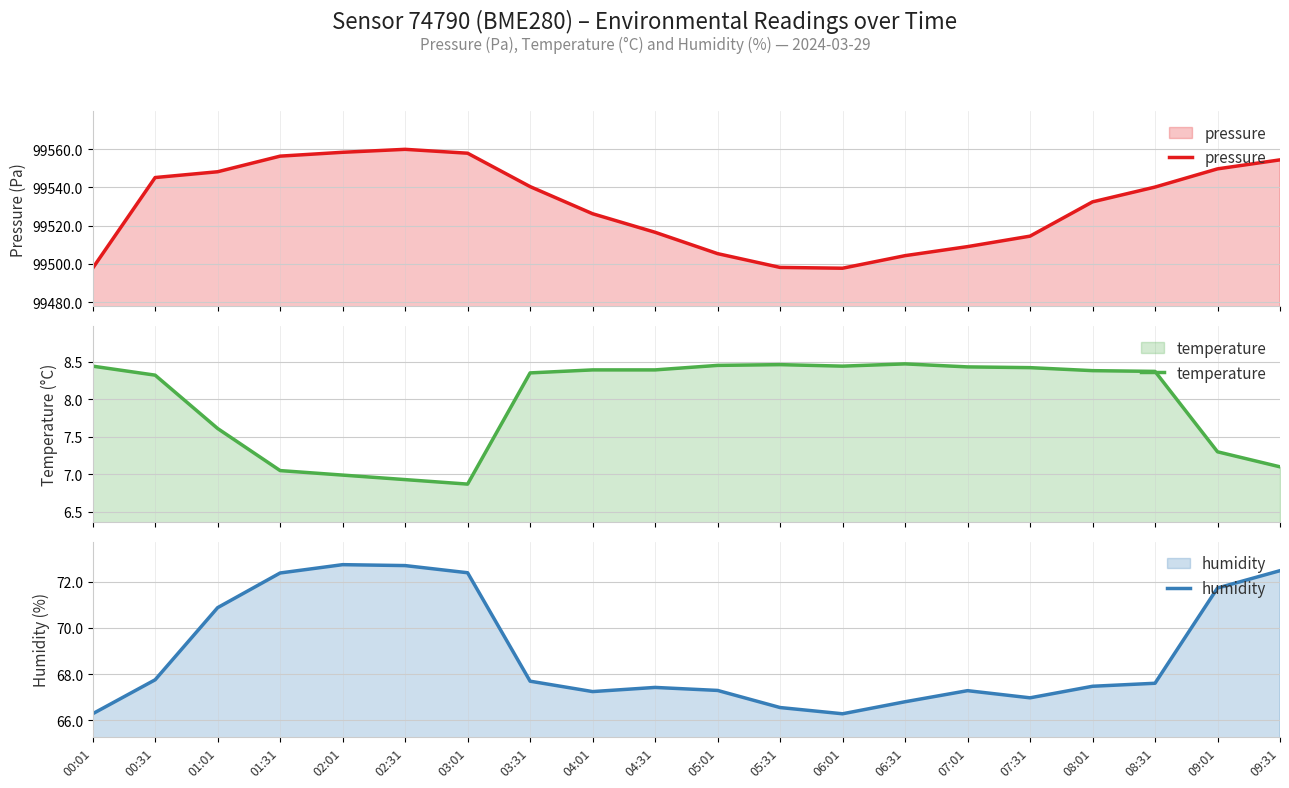

Reading left to right, extract all data points from this chart.

pressure: 00:01=99497.7	00:31=99545.1	01:01=99548.2	01:31=99556.3	02:01=99558.3	02:31=99559.9	03:01=99557.9	03:31=99540.4	04:01=99526.2	04:31=99516.5	05:01=99505.3	05:31=99498.1	06:01=99497.7	06:31=99504.3	07:01=99509.0	07:31=99514.5	08:01=99532.4	08:31=99540.1	09:01=99549.7	09:31=99554.4
temperature: 00:01=8.4	00:31=8.3	01:01=7.6	01:31=7.0	02:01=7.0	02:31=6.9	03:01=6.9	03:31=8.3	04:01=8.4	04:31=8.4	05:01=8.4	05:31=8.5	06:01=8.4	06:31=8.5	07:01=8.4	07:31=8.4	08:01=8.4	08:31=8.4	09:01=7.3	09:31=7.1
humidity: 00:01=66.3	00:31=67.8	01:01=70.9	01:31=72.4	02:01=72.7	02:31=72.7	03:01=72.4	03:31=67.7	04:01=67.2	04:31=67.4	05:01=67.3	05:31=66.5	06:01=66.3	06:31=66.8	07:01=67.3	07:31=67.0	08:01=67.5	08:31=67.6	09:01=71.7	09:31=72.5